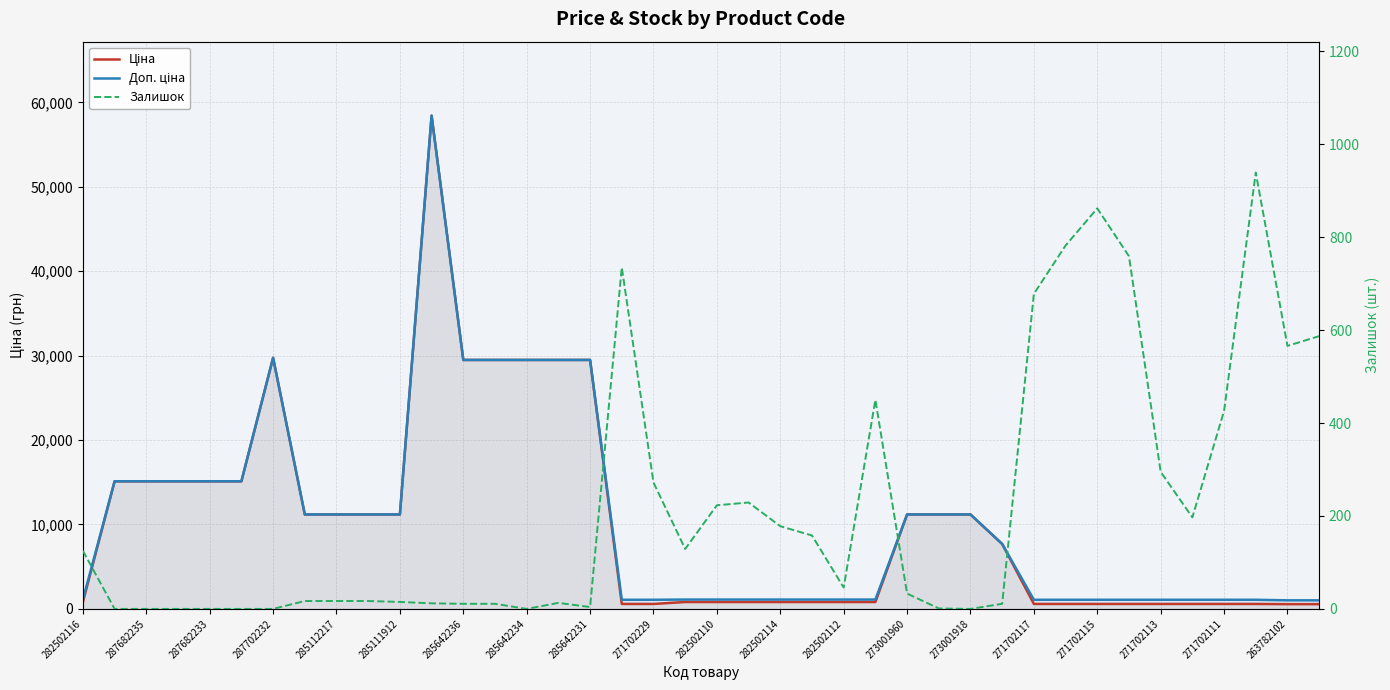

At 271702117, list the series in order from smallest to largest.

Ціна, Залишок, Доп. ціна